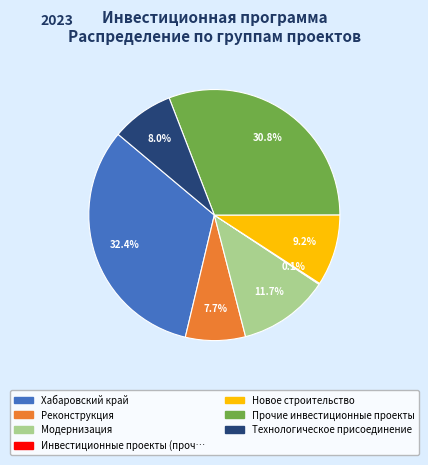

Is there a majority slice in this chart?

No